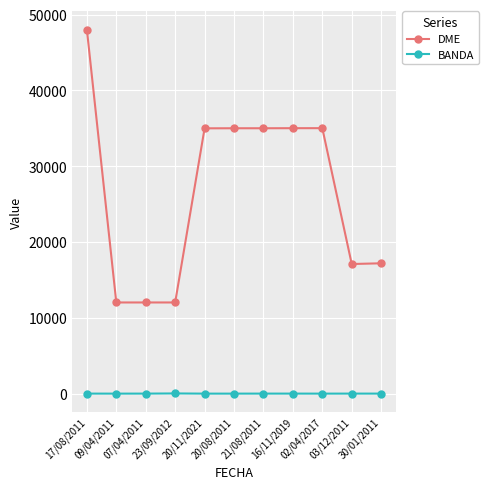

What is the difference between the BANDA values at 20/08/2011 and 16/11/2019?

3